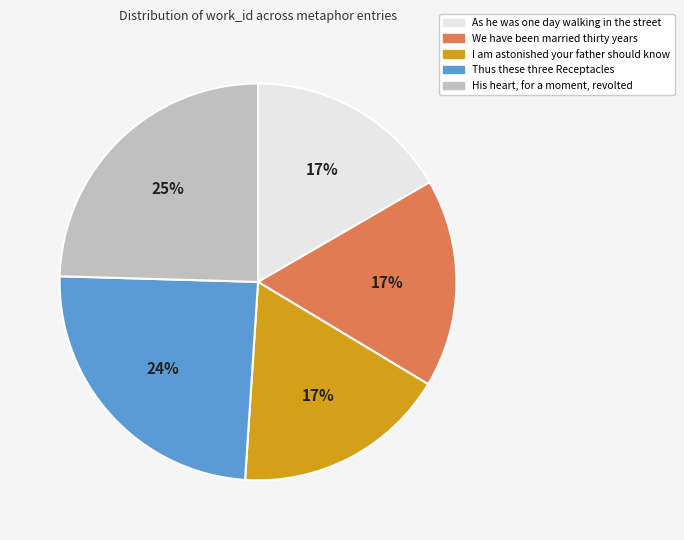

Is We have been married thirty years the majority of the pie?

No